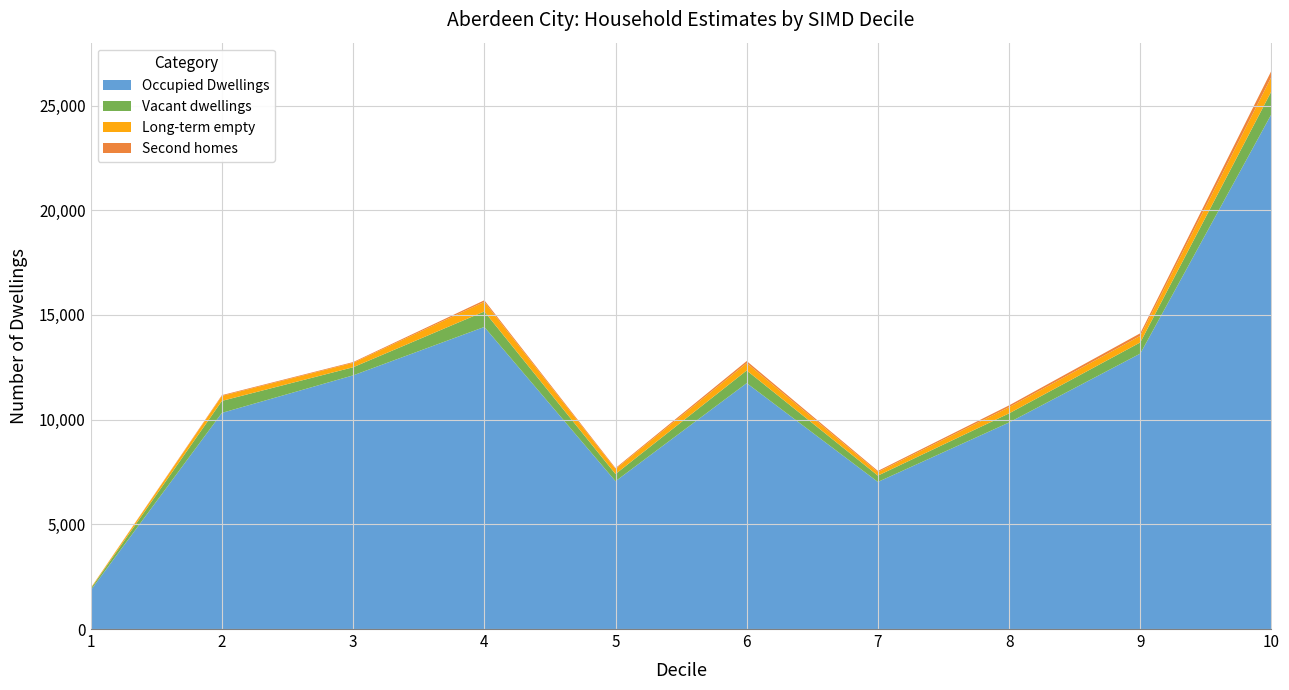

Reading left to right, transcribe all the data shown in this chart.

Occupied Dwellings: 1852	10324	12115	14427	7061	11744	7026	9865	13157	24597
Vacant dwellings: 74	573	388	740	343	605	302	436	533	1094
Long-term empty: 29	238	210	459	237	353	167	296	313	689
Second homes: 5	36	36	76	46	97	57	85	124	292